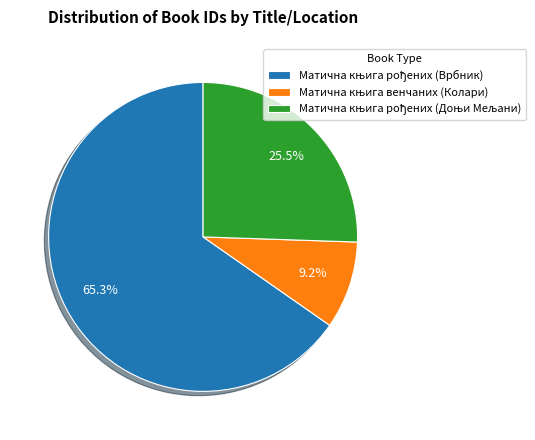

Is there any slice that represents more than half of the pie?

Yes